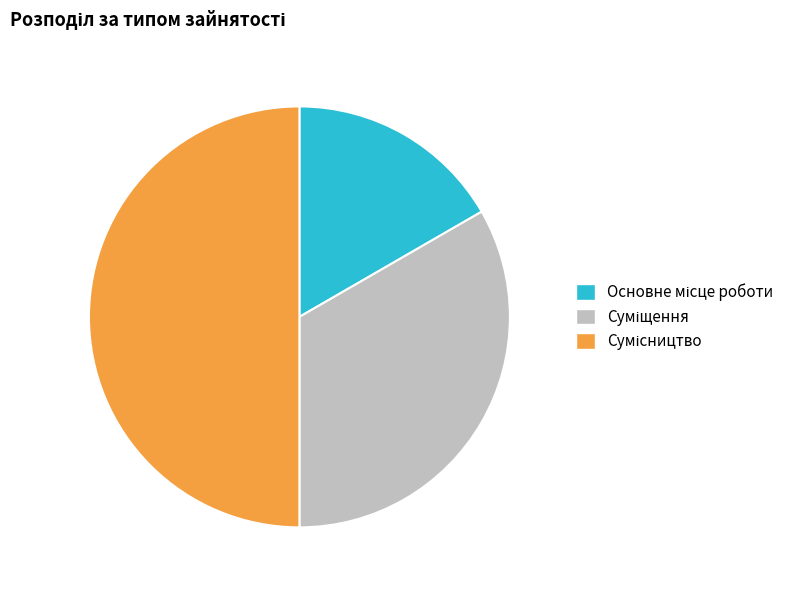

Does any single category account for the majority?

No